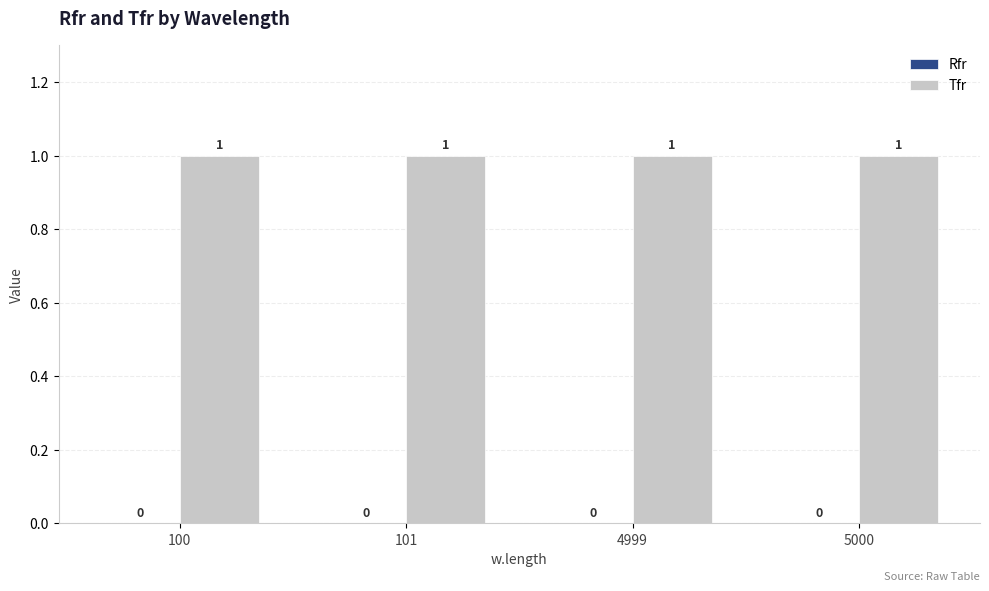

What is the value of the Tfr bar at the 3rd from the left?

1